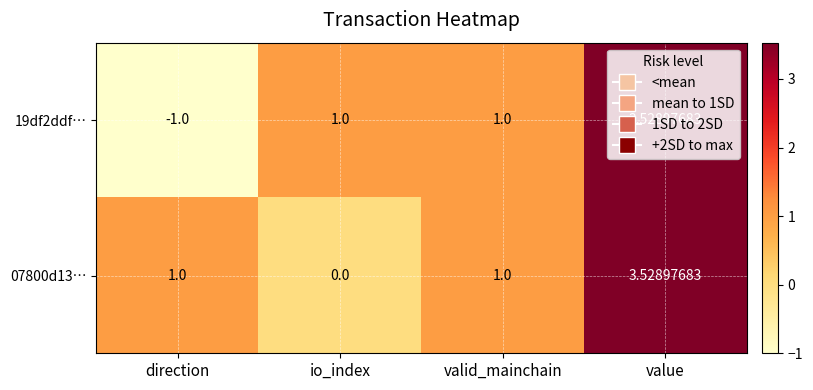

Is the value of 19df2ddf… at direction greater than the value of 07800d13… at valid_mainchain?

No